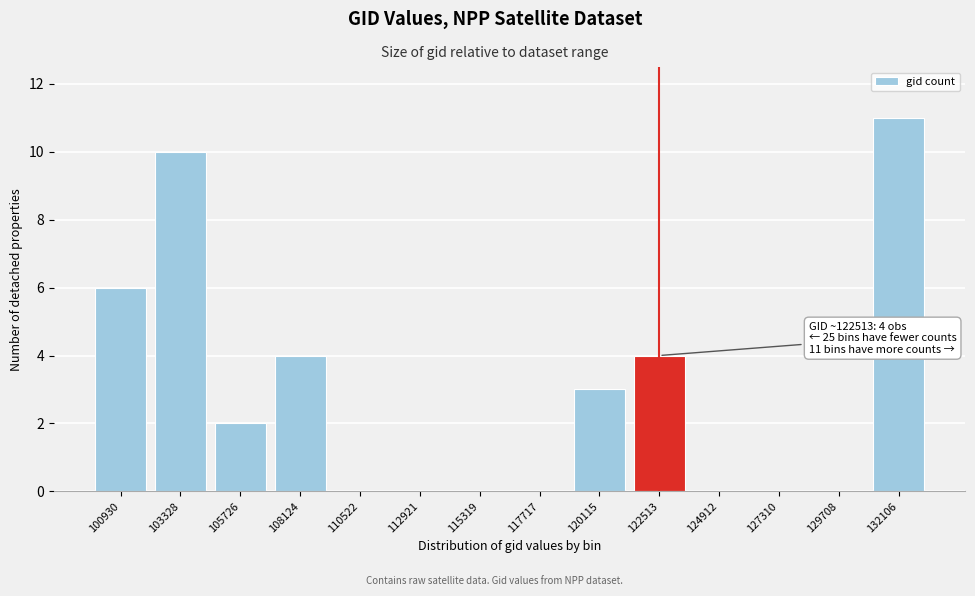

Reading left to right, list all the values displayed in this chart.

100930=6	103328=10	105726=2	108124=4	110522=0	112921=0	115319=0	117717=0	120115=3	122513=4	124912=0	127310=0	129708=0	132106=11